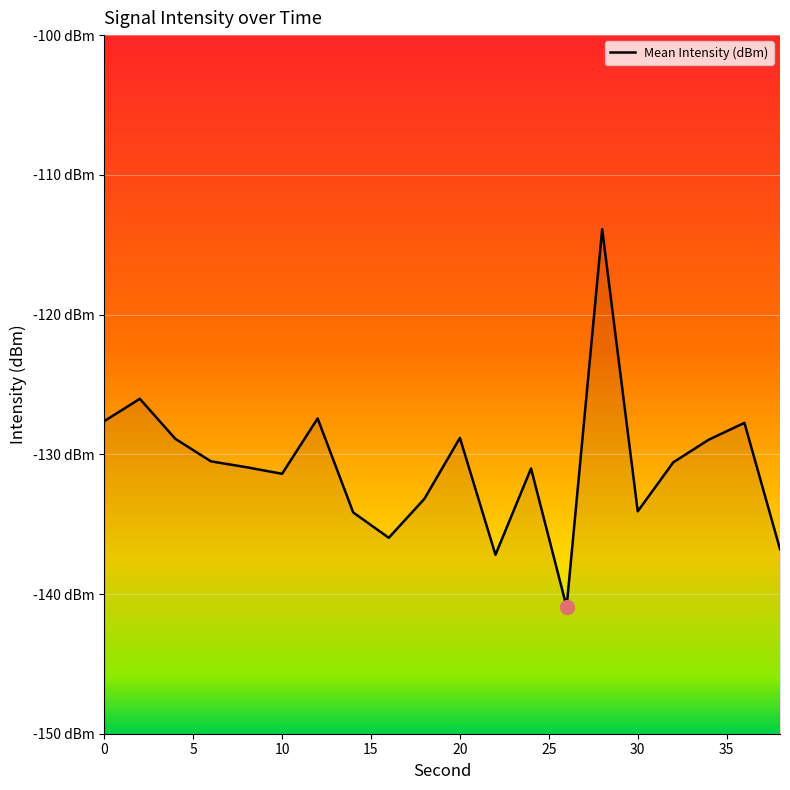

What is the value of the 14th point from the left?

-140.9